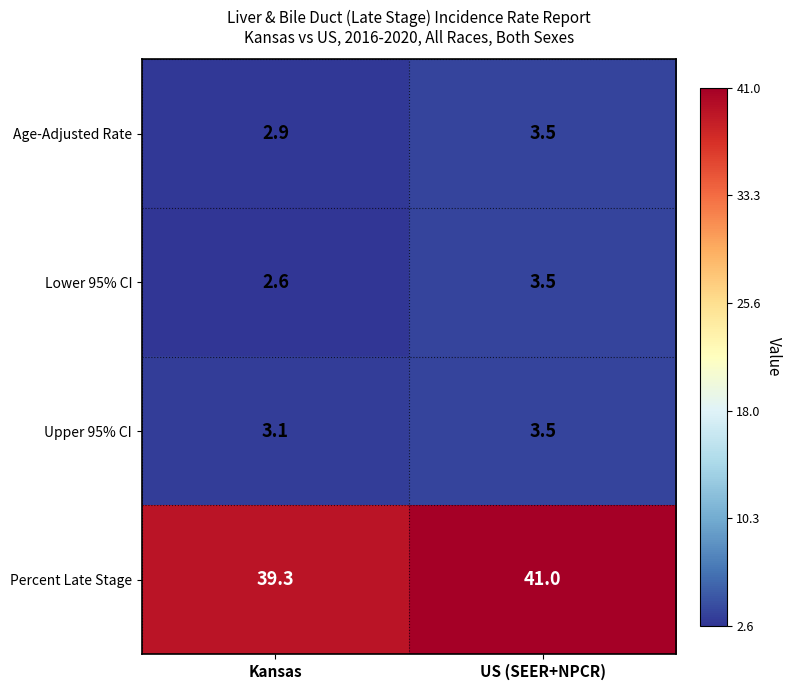

Which category has the highest value in the Percent Late Stage series?

US (SEER+NPCR)